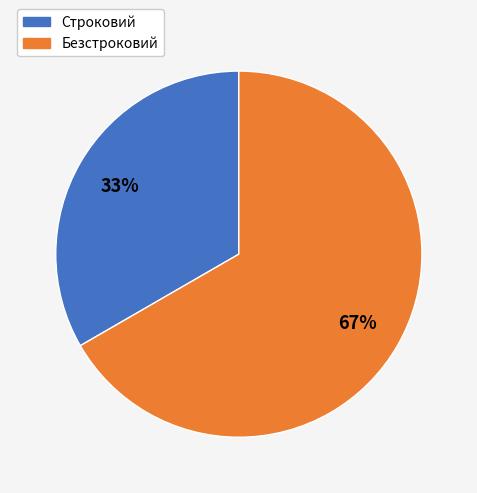

Which category has the smallest portion of the pie?

Строковий